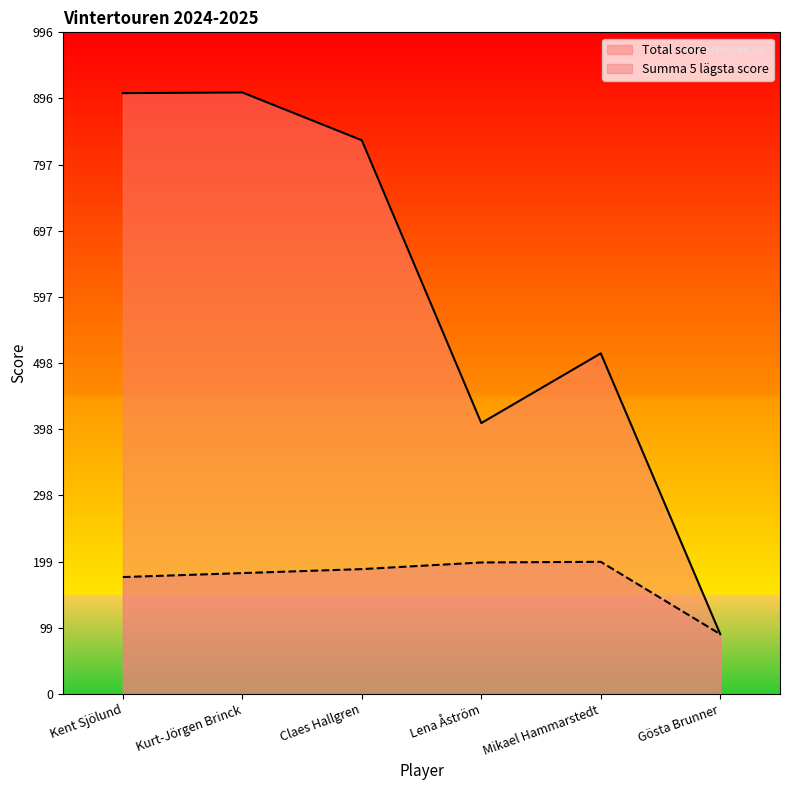

At which label does Total score reach its peak?

Kurt-Jörgen Brinck